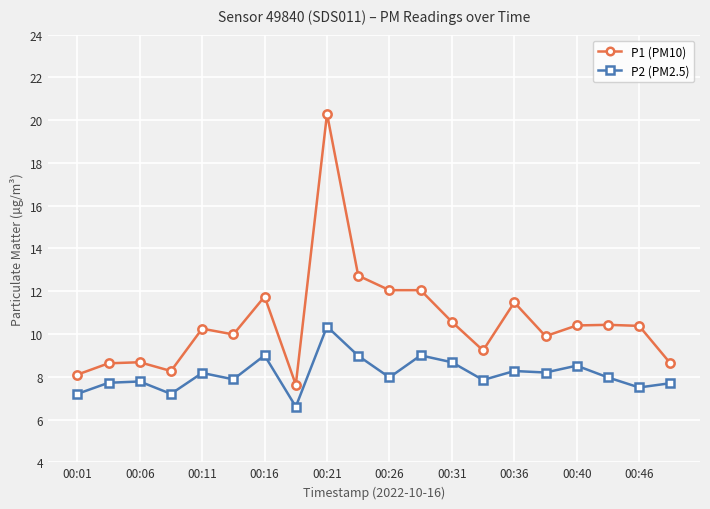

Rank the series by their maximum value, from lowest to highest.

P2 (PM2.5), P1 (PM10)